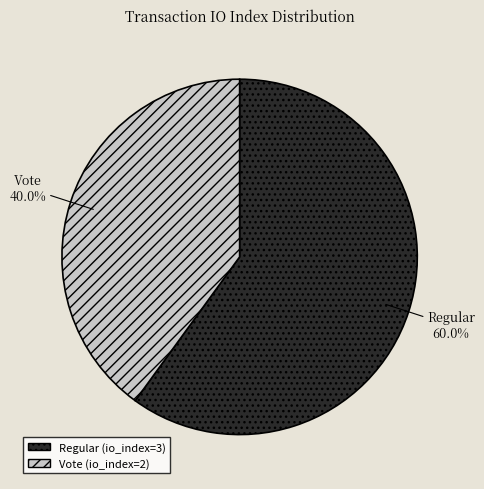

Which category has the smallest portion of the pie?

Vote (io_index=2)